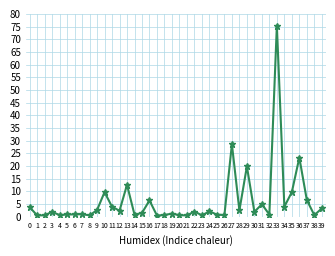

What is the change in value from 16 to 33?

+69.0